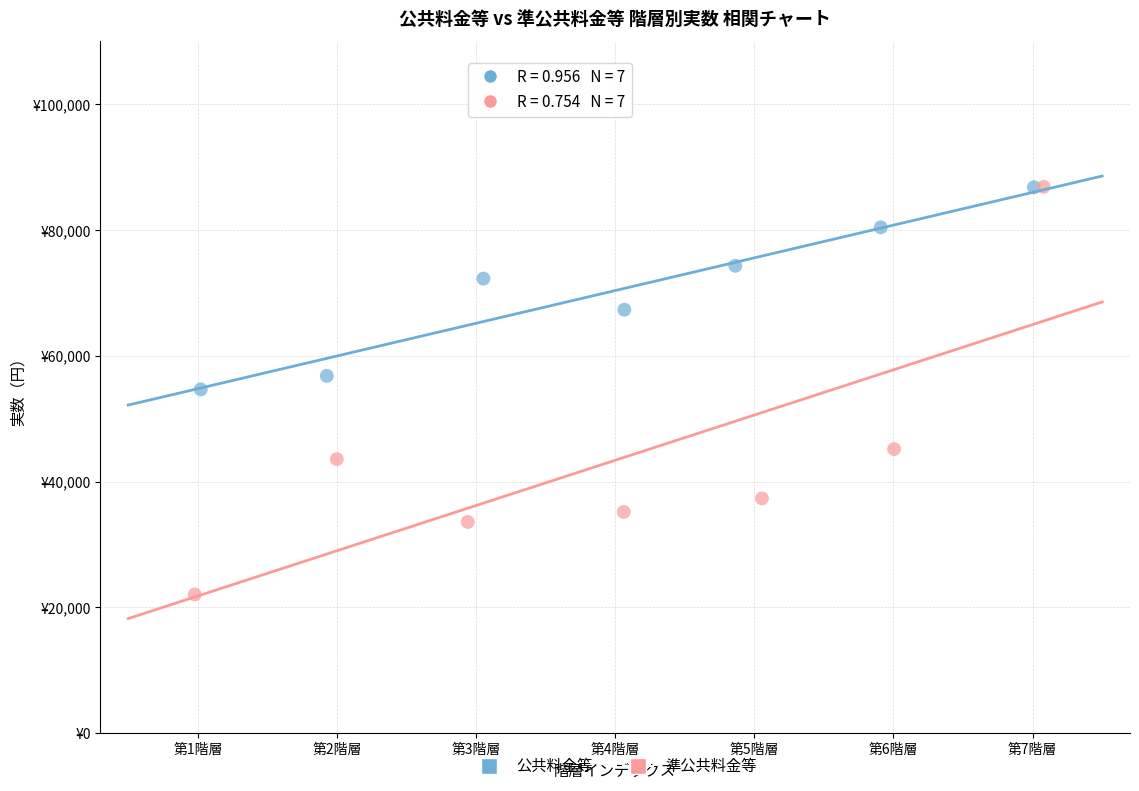

Which series has the widest spread of Y values?

準公共料金等